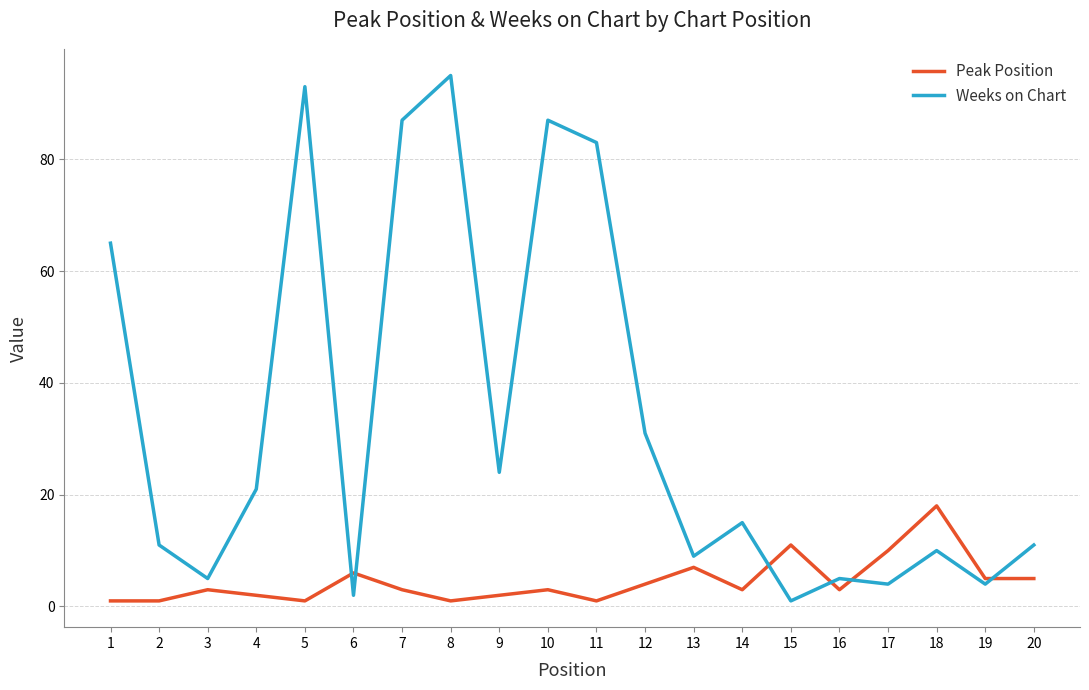

Reading left to right, transcribe all the data shown in this chart.

Peak Position: 1=1	2=1	3=3	4=2	5=1	6=6	7=3	8=1	9=2	10=3	11=1	12=4	13=7	14=3	15=11	16=3	17=10	18=18	19=5	20=5
Weeks on Chart: 1=65	2=11	3=5	4=21	5=93	6=2	7=87	8=95	9=24	10=87	11=83	12=31	13=9	14=15	15=1	16=5	17=4	18=10	19=4	20=11